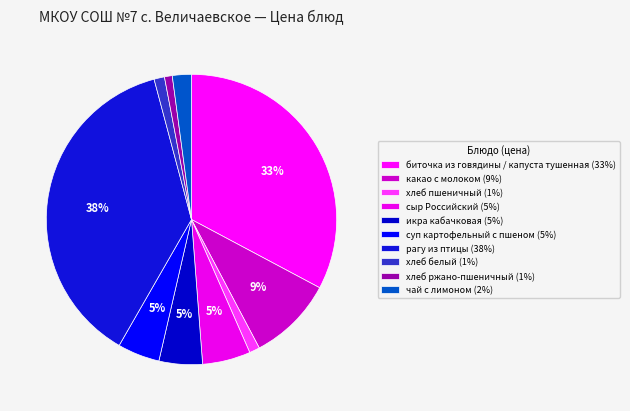

What percentage is the биточка из говядины / капуста тушенная slice, to the nearest percent?

33%